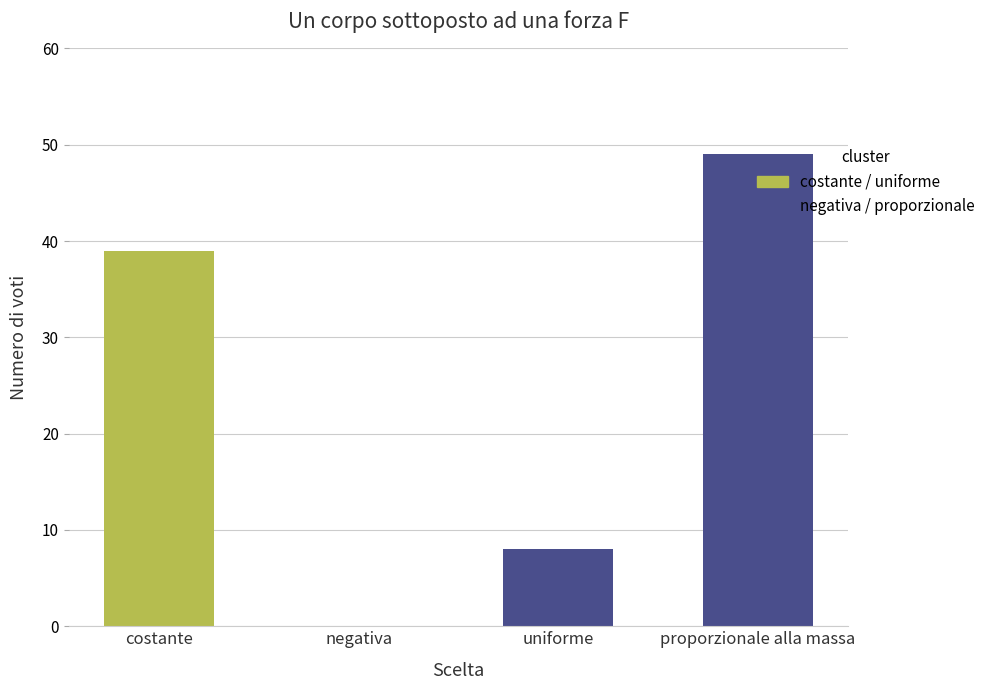

What is the difference between the values at costante and proporzionale alla massa?

10